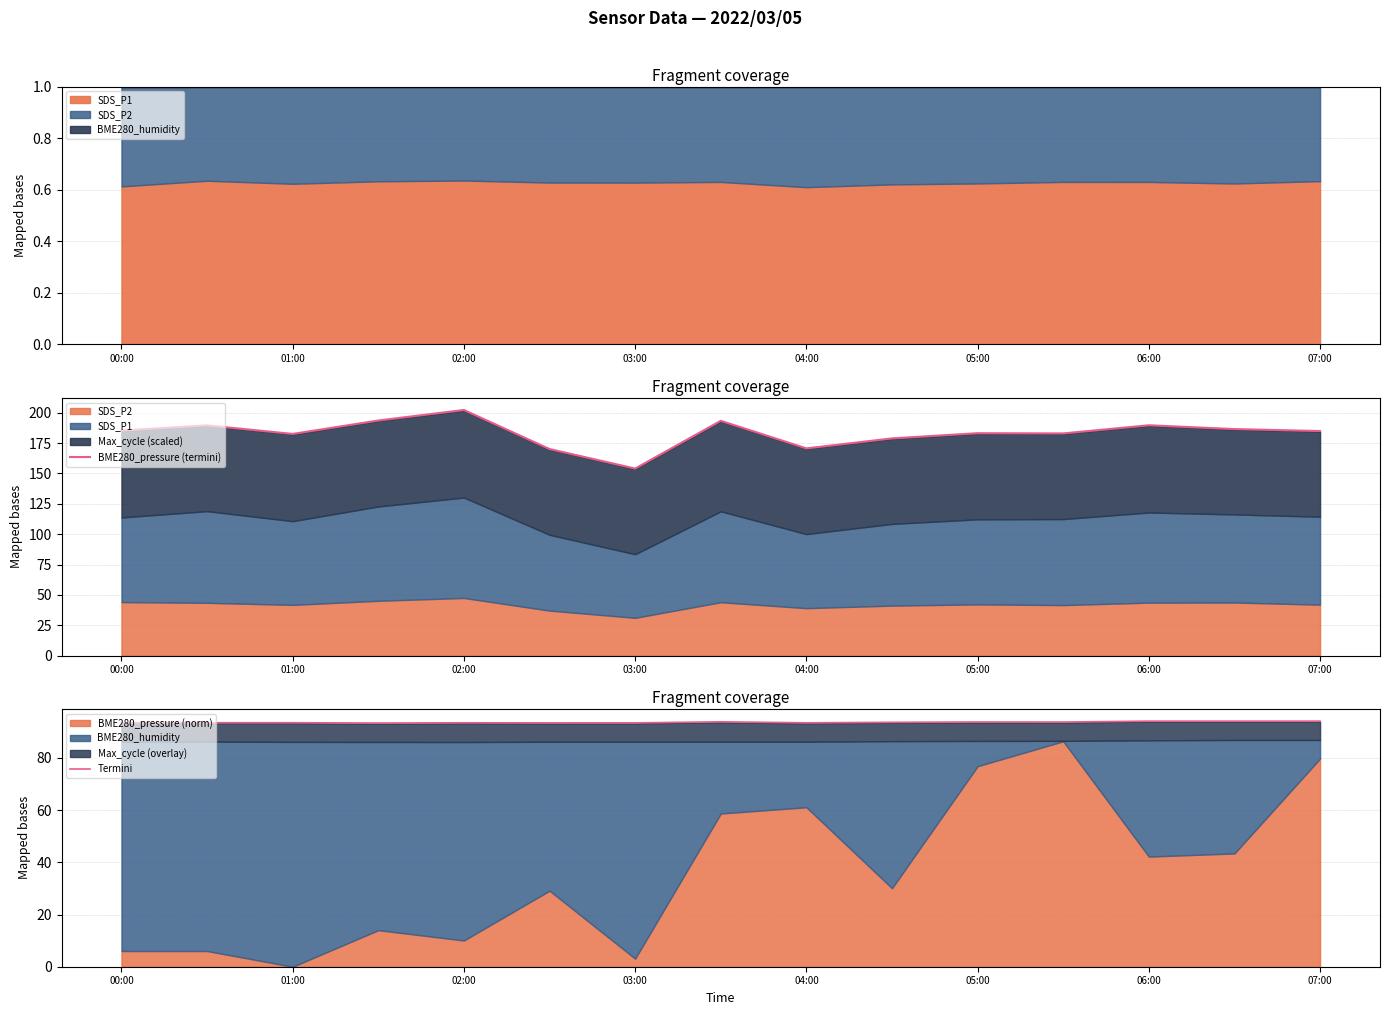

Is it true that BME280_pressure (termini) equals 299.7 at 13?

False